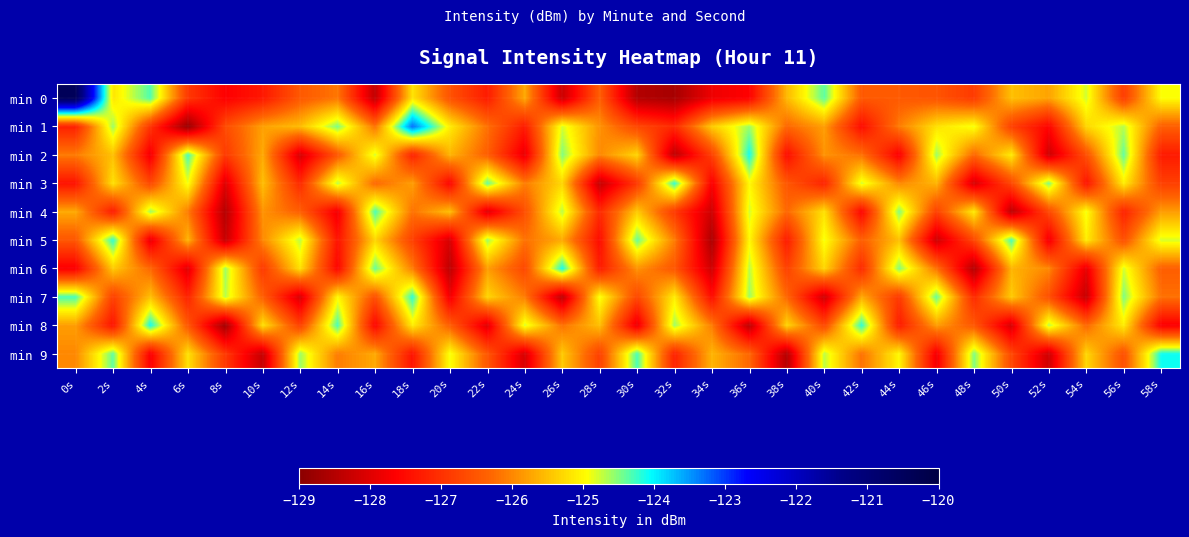

Which series changed the most between 26s and 38s?

min 9